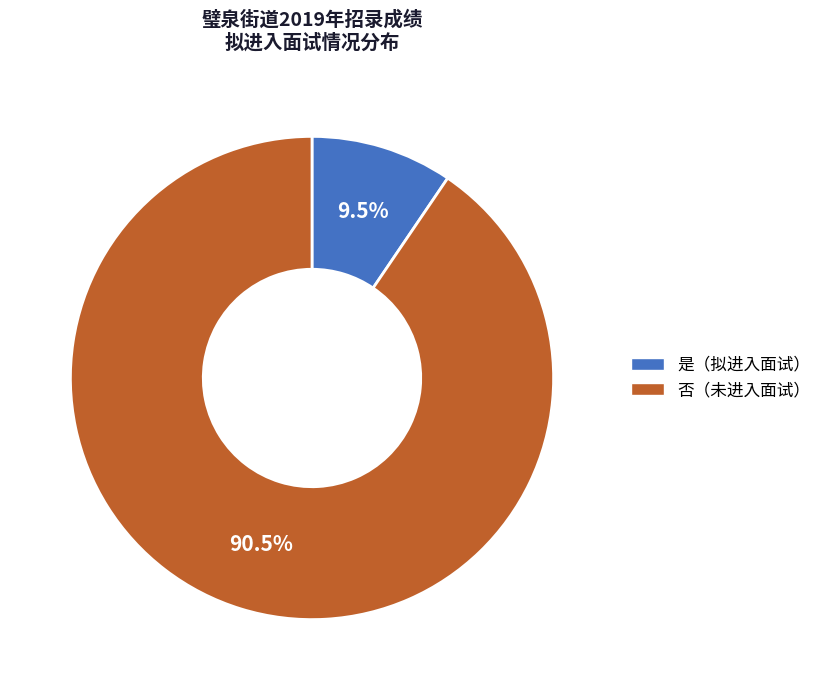

Which category accounts for the majority?

否（未进入面试）